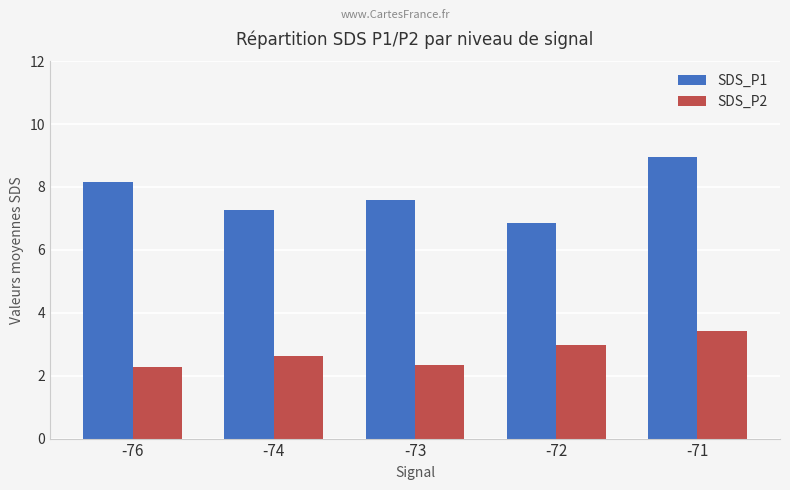

At how many categories does at least one series exceed 4?

5